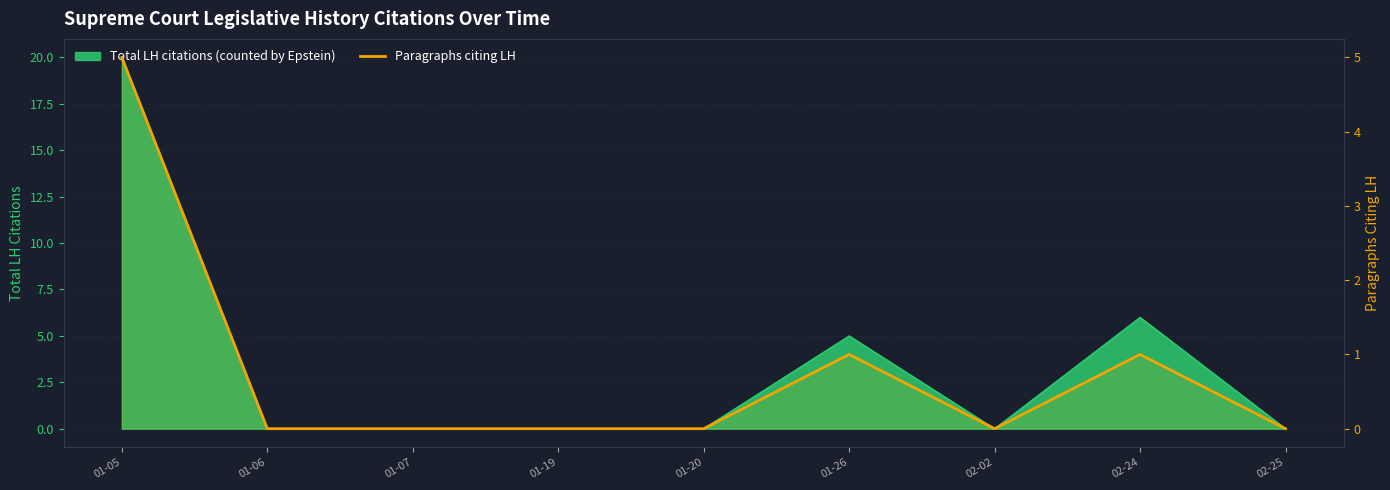

Which has a higher value, 02-02 or 01-06?

02-02